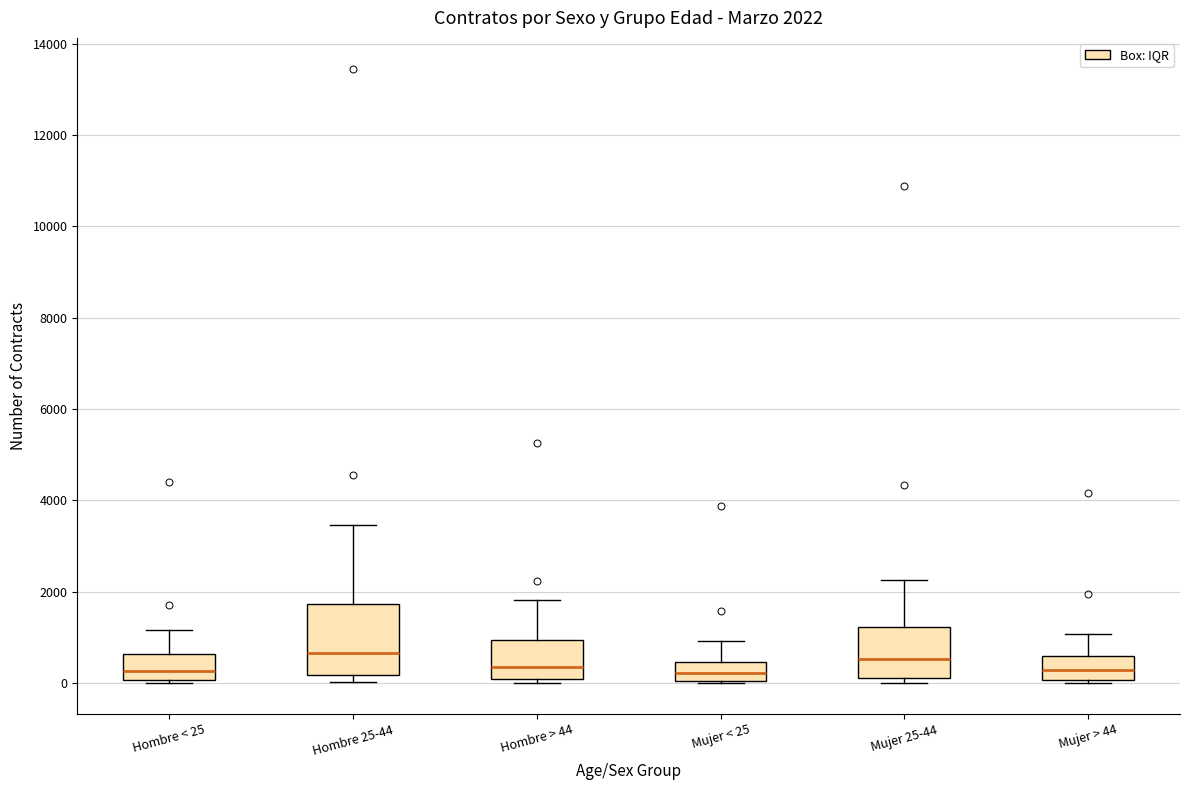

Which box is the tallest, from its lower edge to its upper edge?

Hombre 25-44